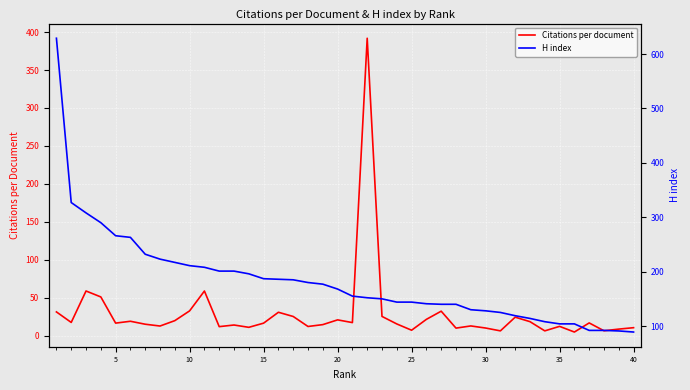

What is the maximum value for Citations per document?

391.9